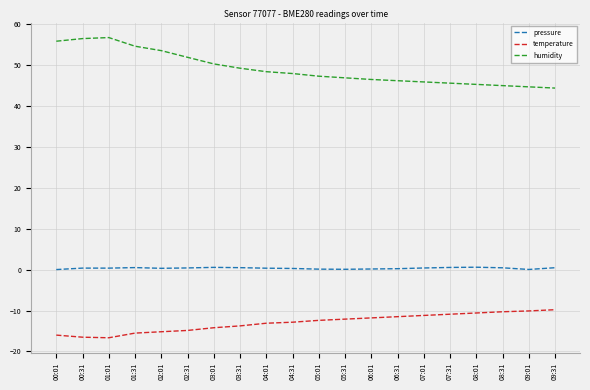

What are all the series names shown in the legend?

pressure, temperature, humidity